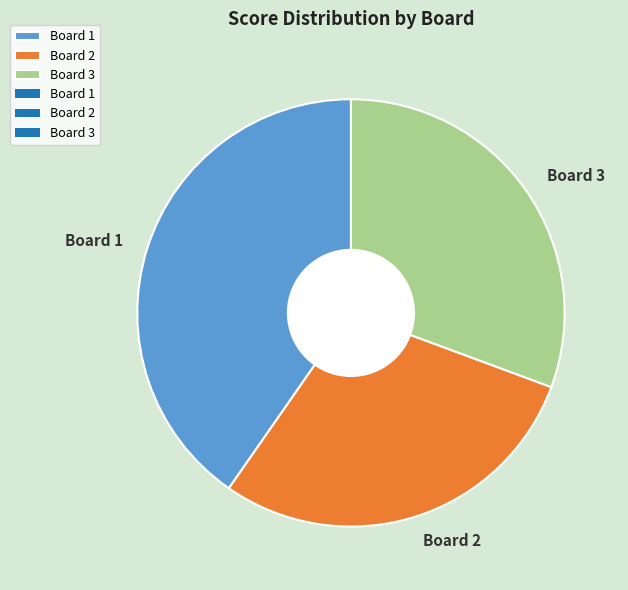

How many slices are in this pie chart?

3